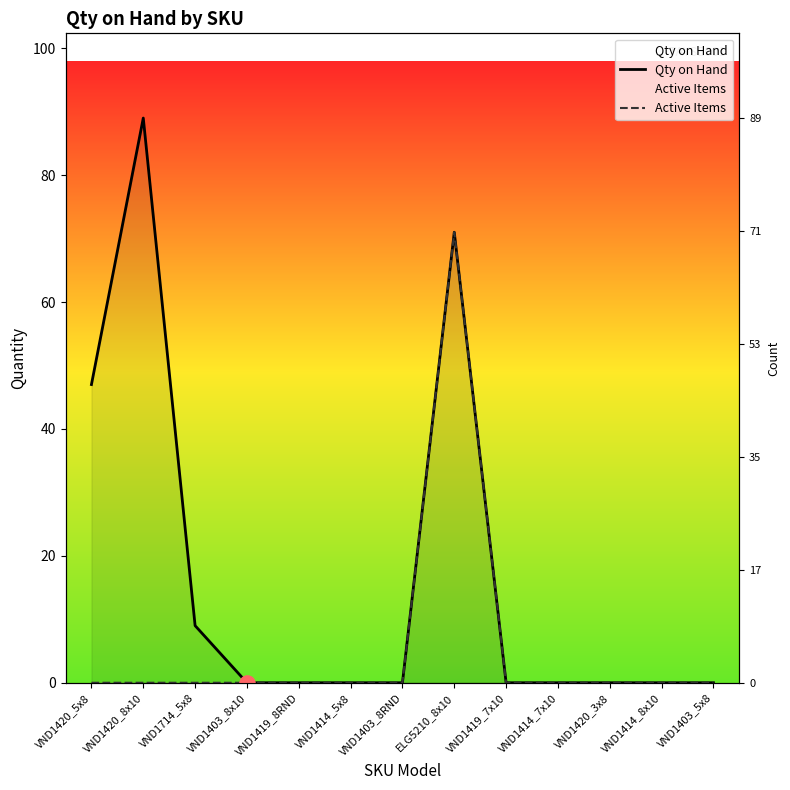

At how many categories does at least one series exceed 87?

1